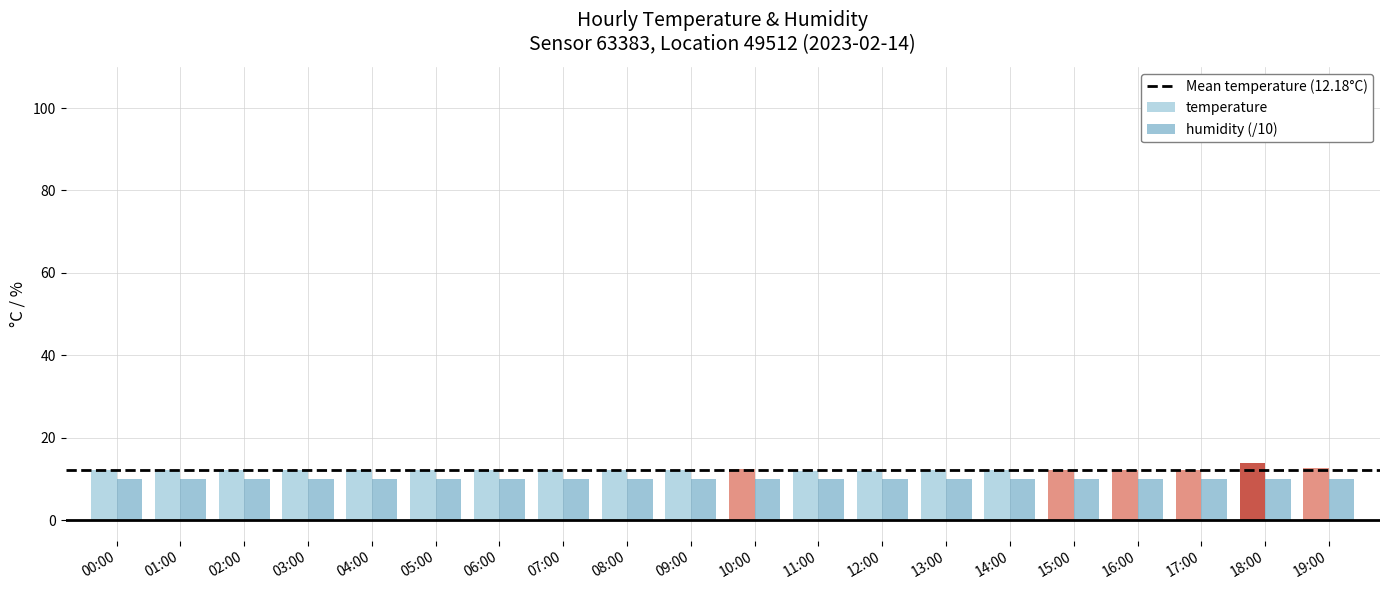

Which series has the widest spread of values?

temperature